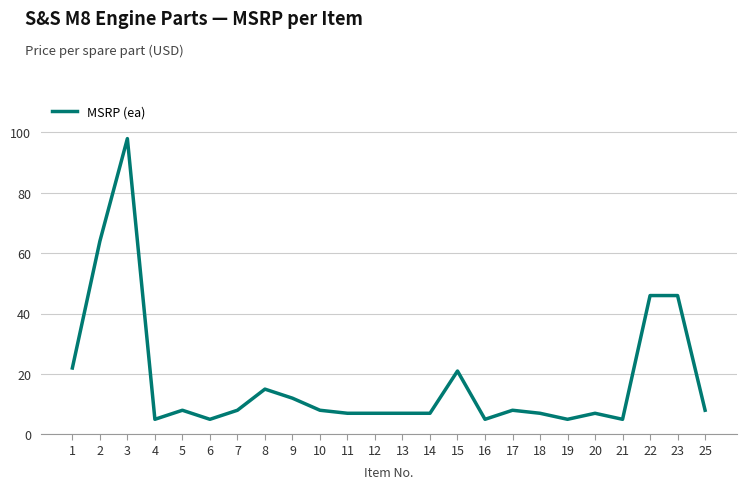

True or false: the data has more than 1 interior local peaks.

True